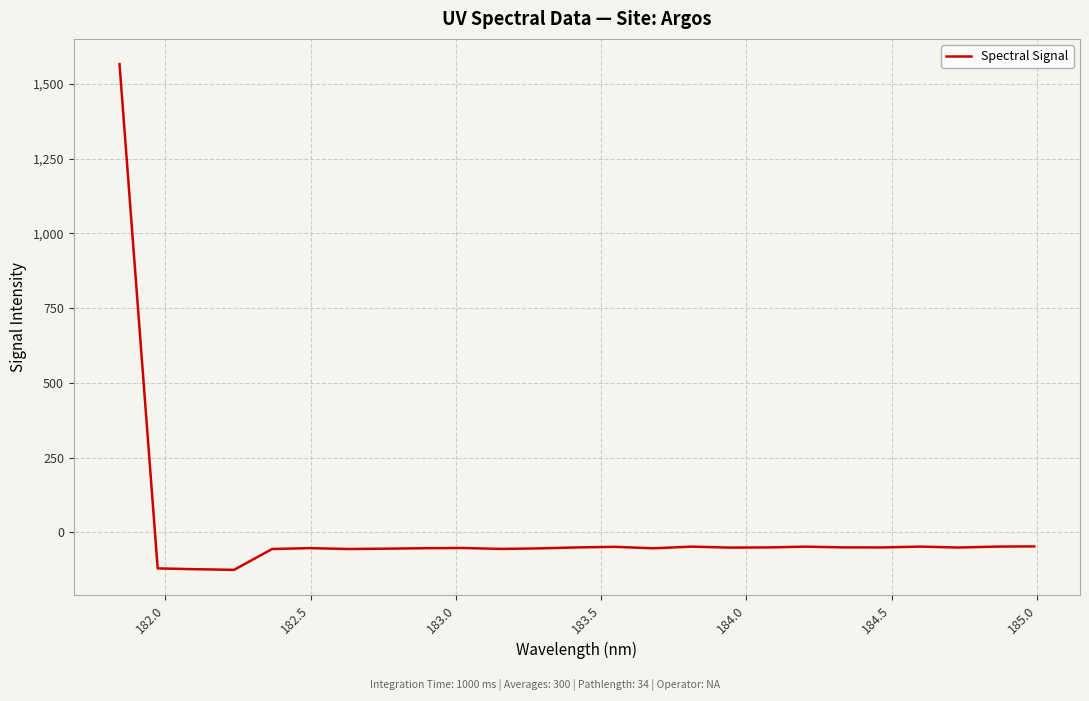

How many lines are shown in the chart?

1